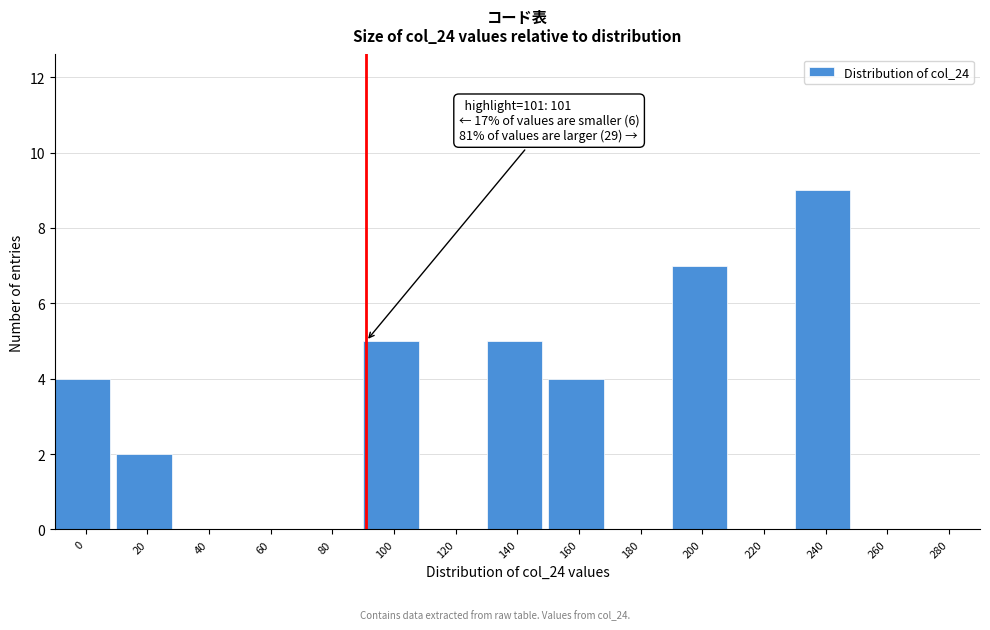

What is the maximum value shown in the chart?

9